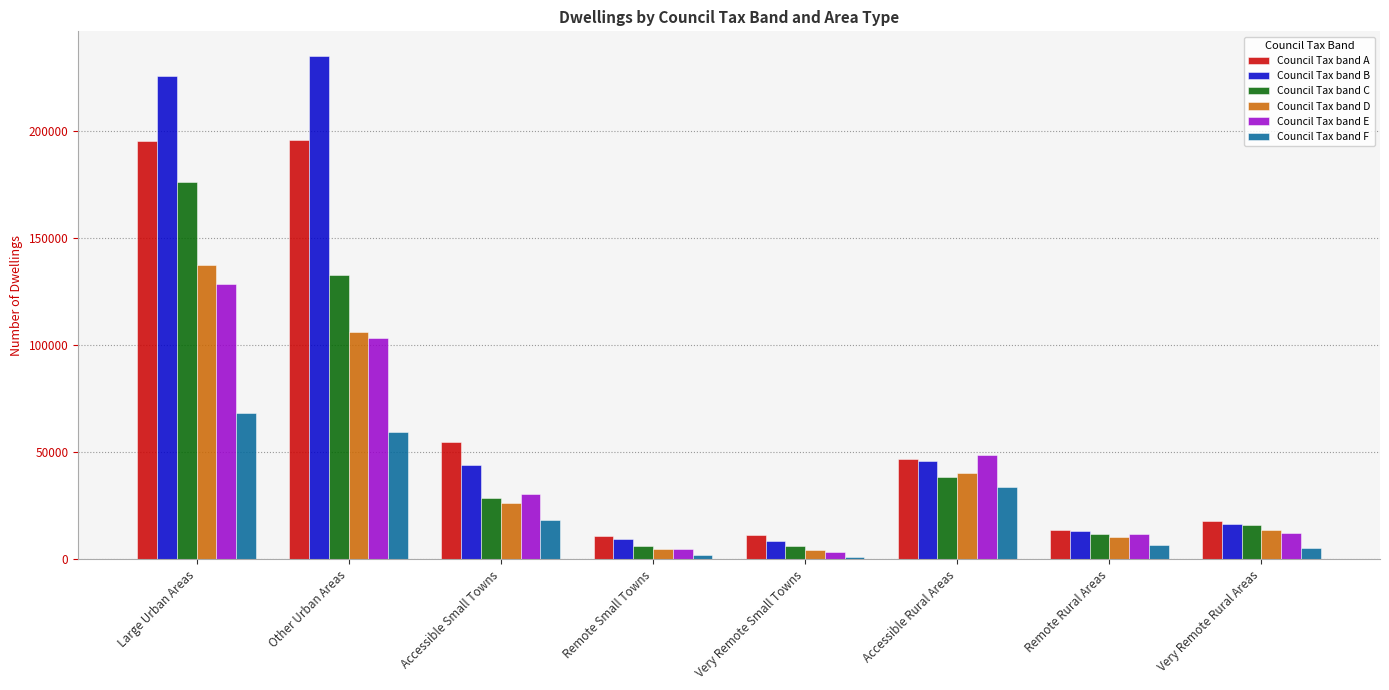

How many data points does each series have?

8